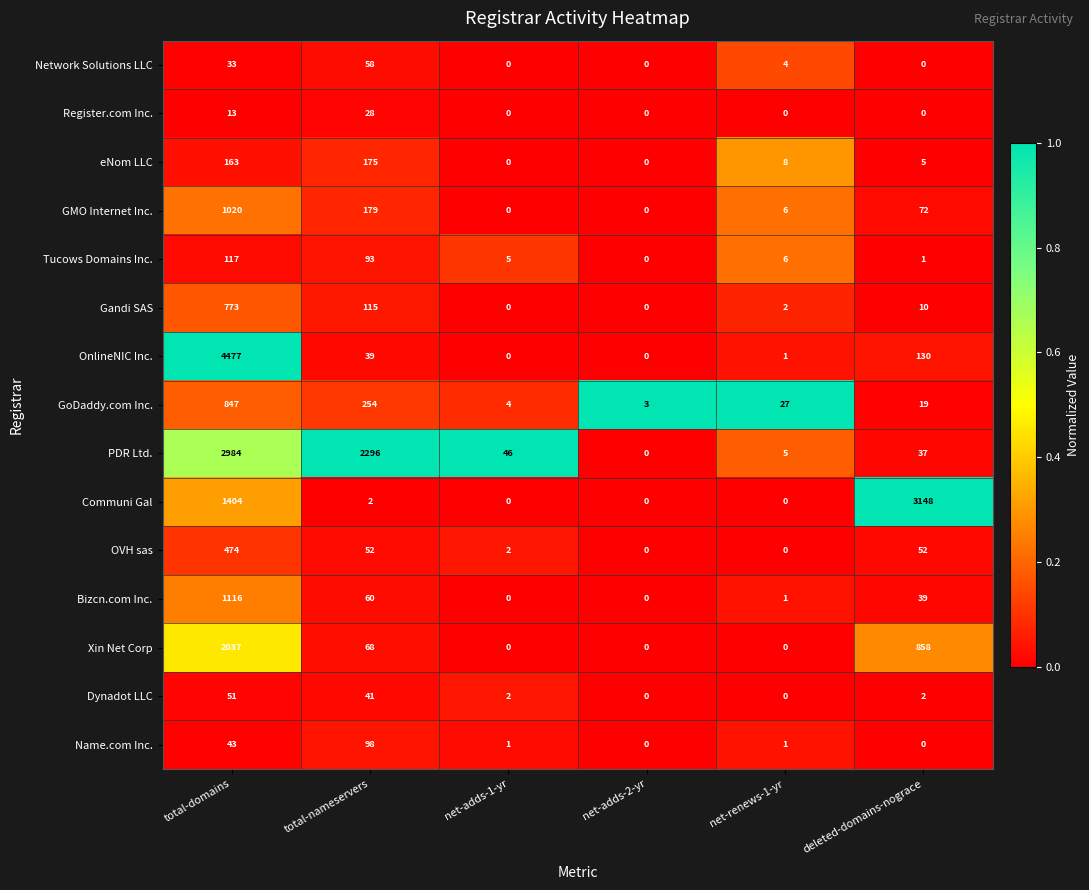

At which label is Bizcn.com Inc. closest to 558?

total-nameservers